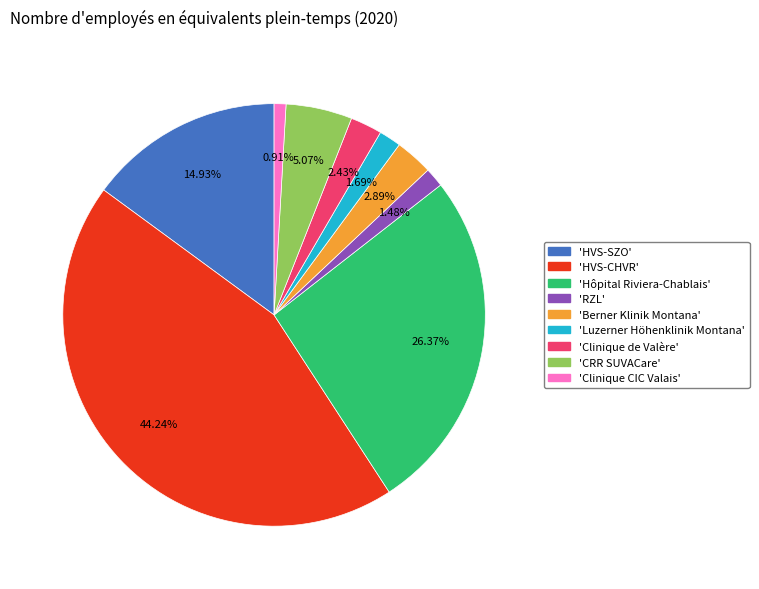

Count the number of slices in the pie.

9